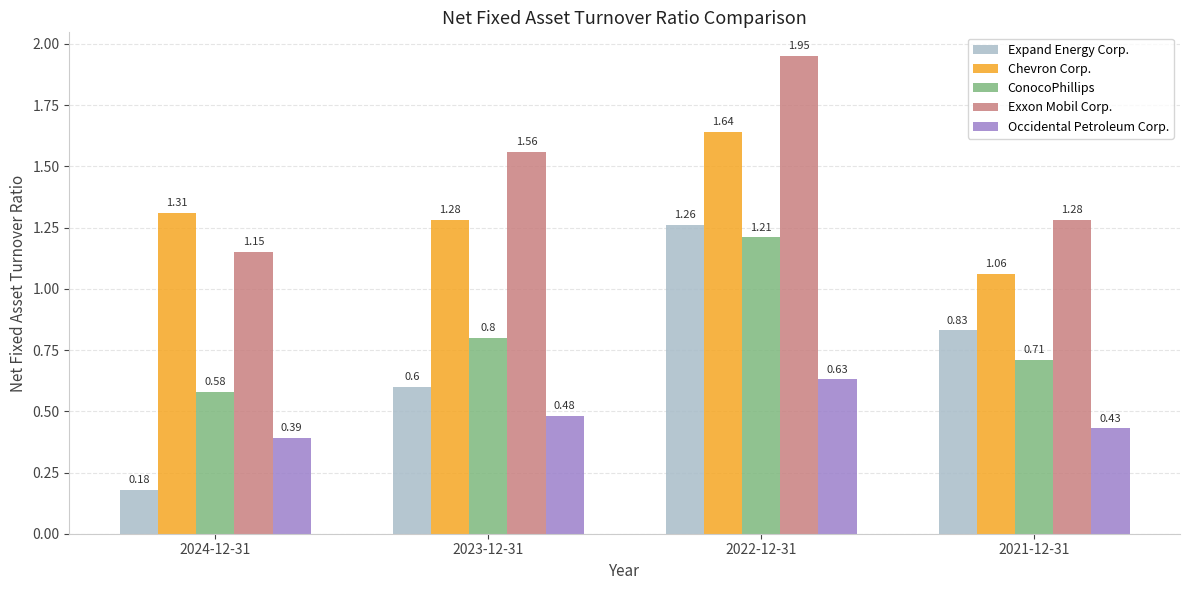

What position from the right is 2022-12-31?

2